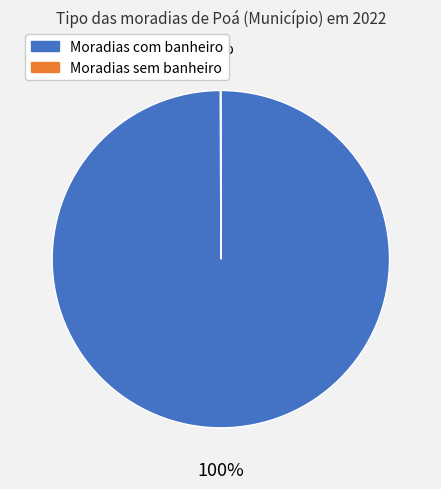

The Moradias com banheiro slice represents 100% of the pie. True or false?

True